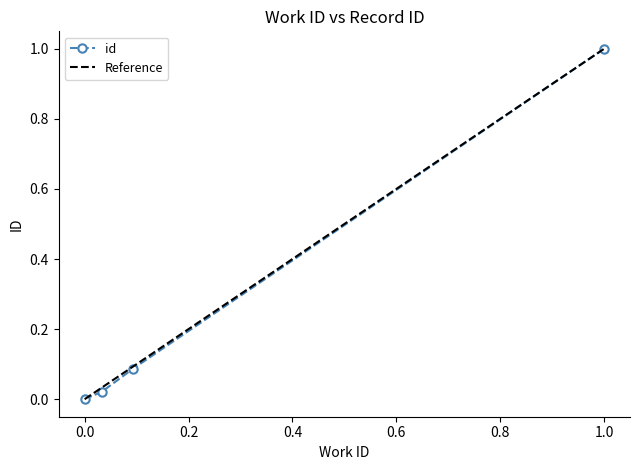

True or false: the data has more than 0 interior local peaks.

False